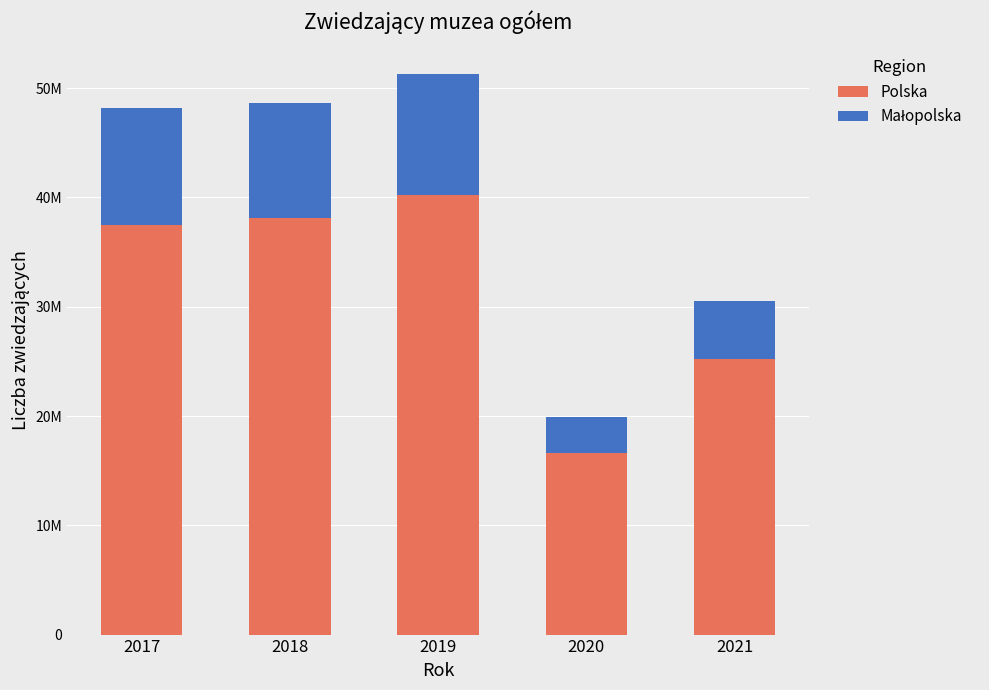

Does the chart contain stacked bars?

Yes